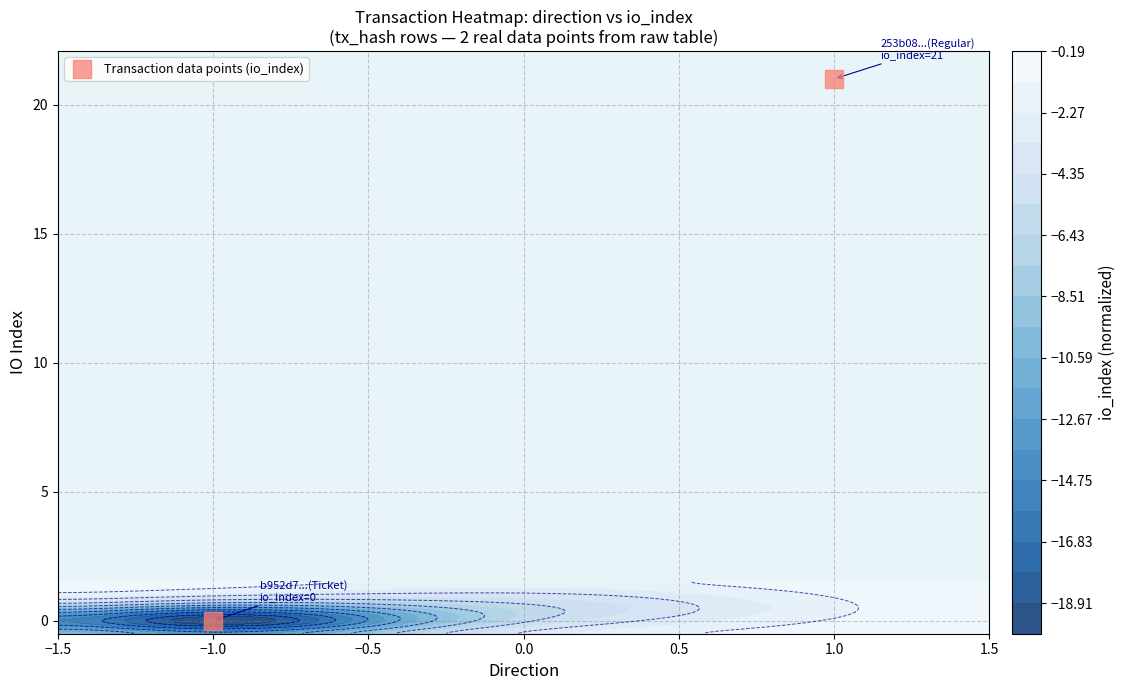

How many distinct data groups are displayed?

1